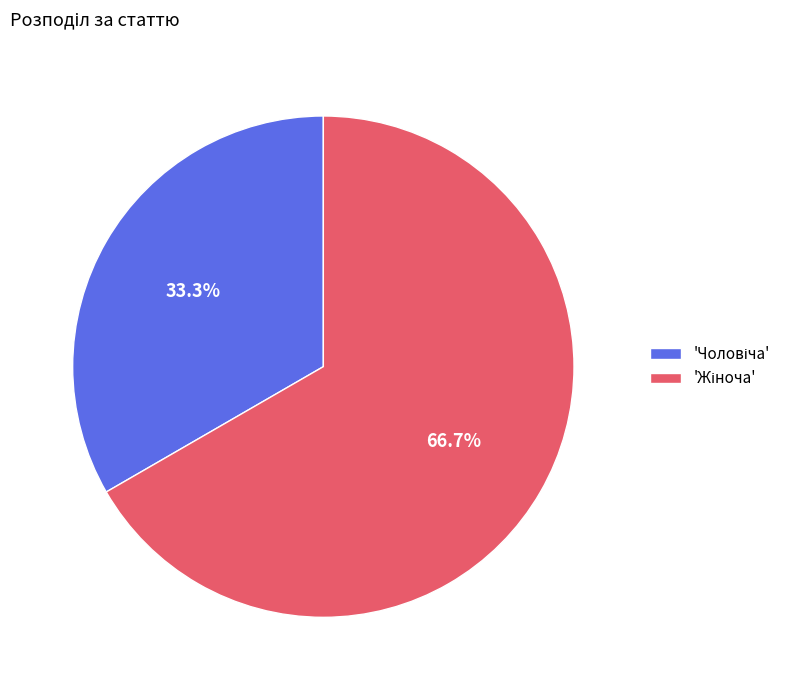

Is there any slice that represents more than half of the pie?

Yes